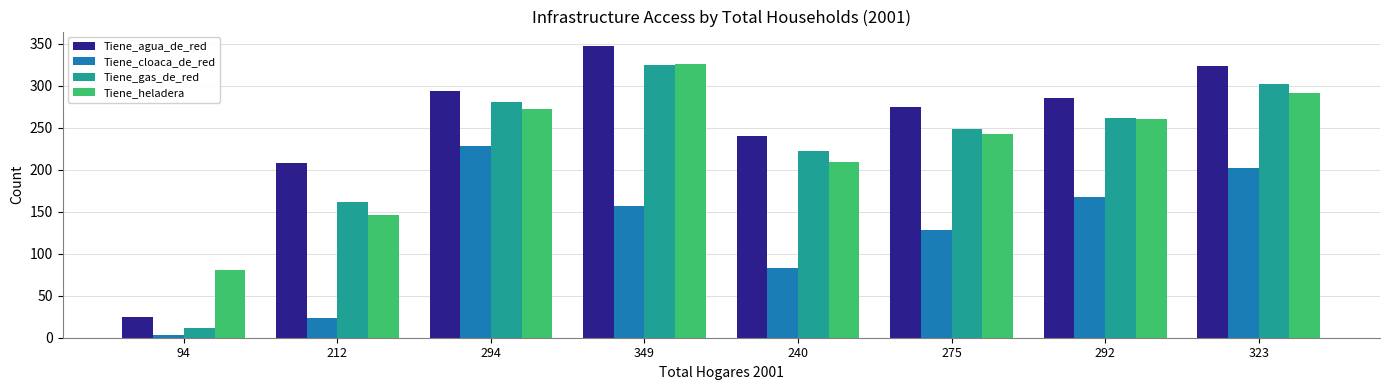

How many data points does each series have?

8